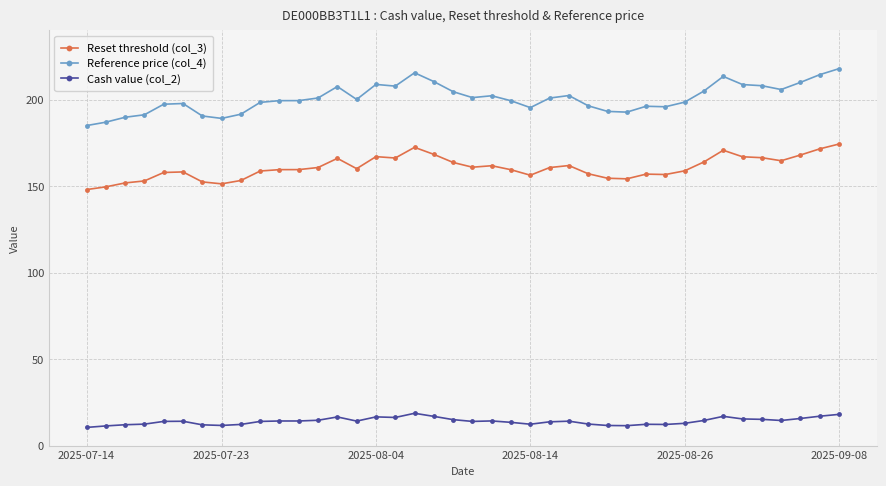

Which series has the largest total across all categories?

Reference price (col_4)